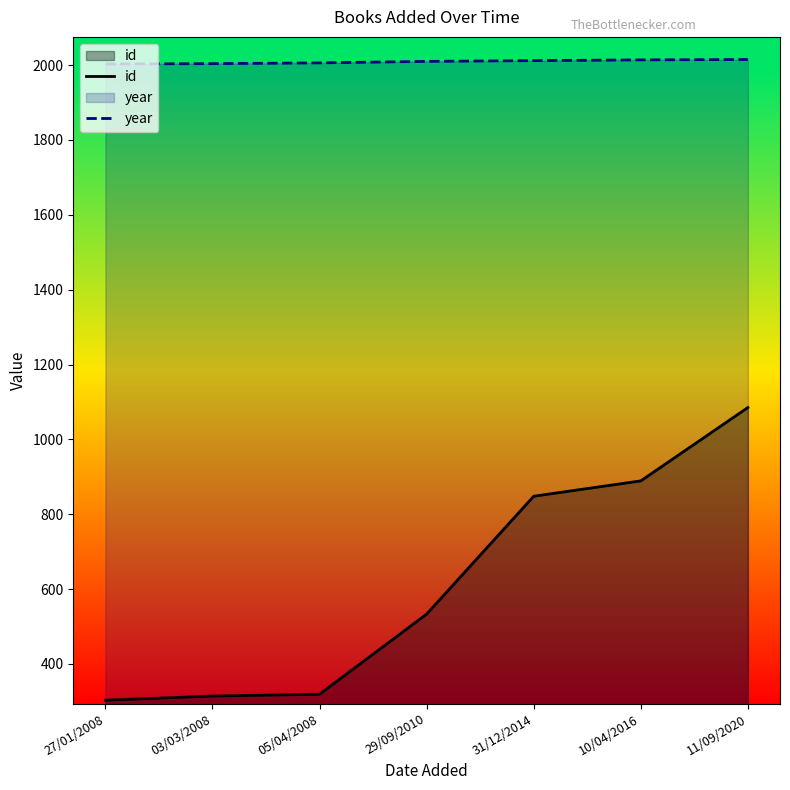

How many data points in year are above 2010?

3